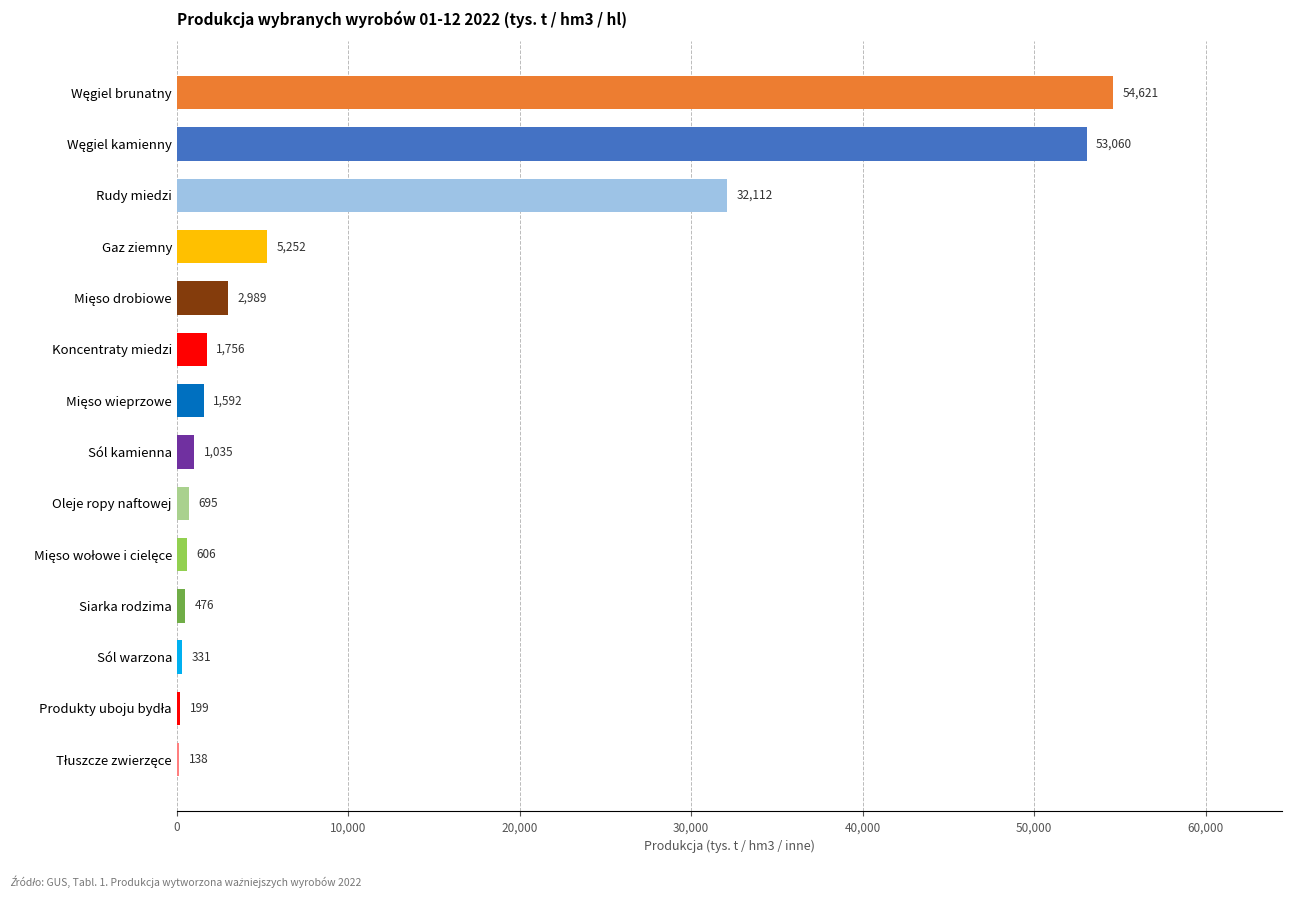

How many series are shown in this chart?

1